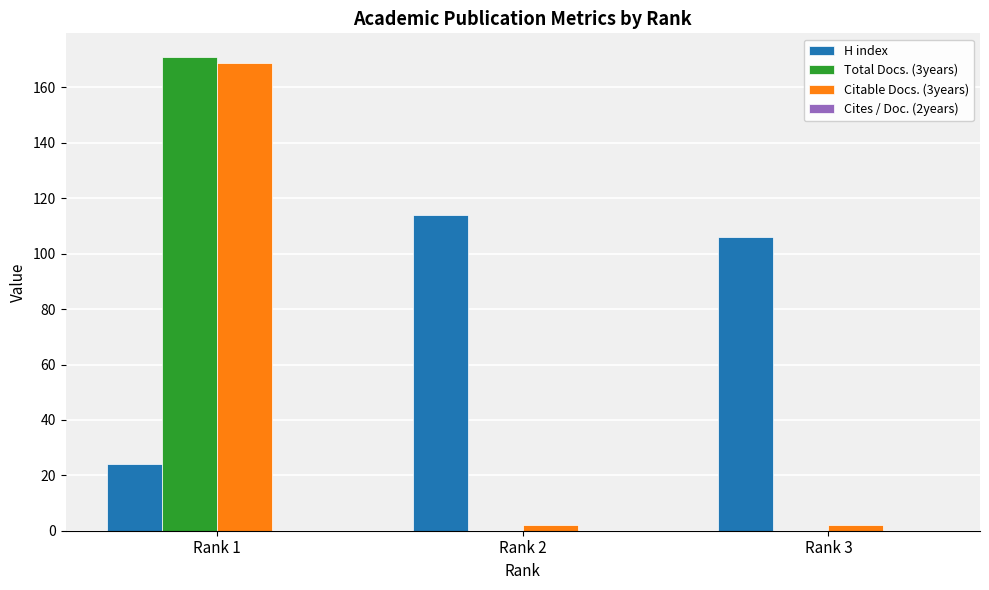

How many groups of bars are there?

3